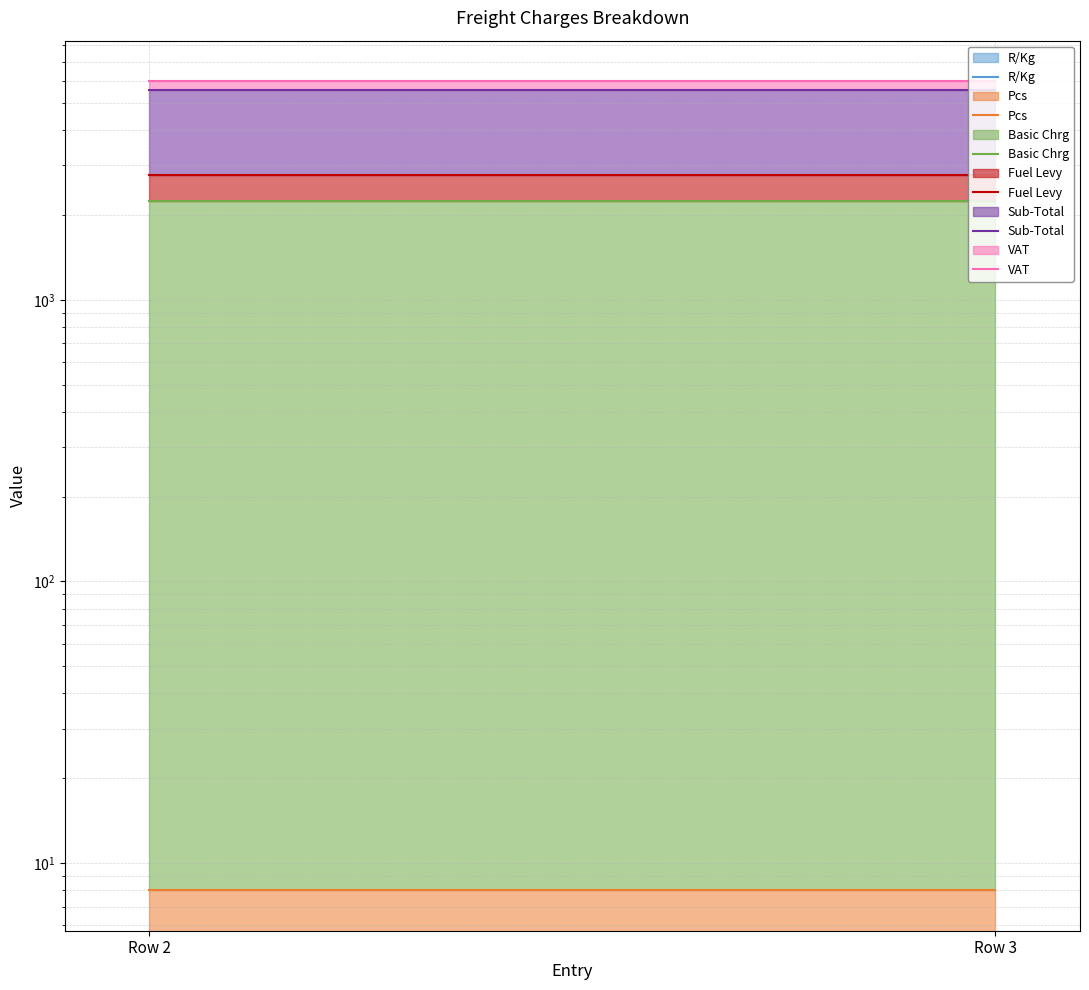

What is the total value across all series at Row 2?

16575.5